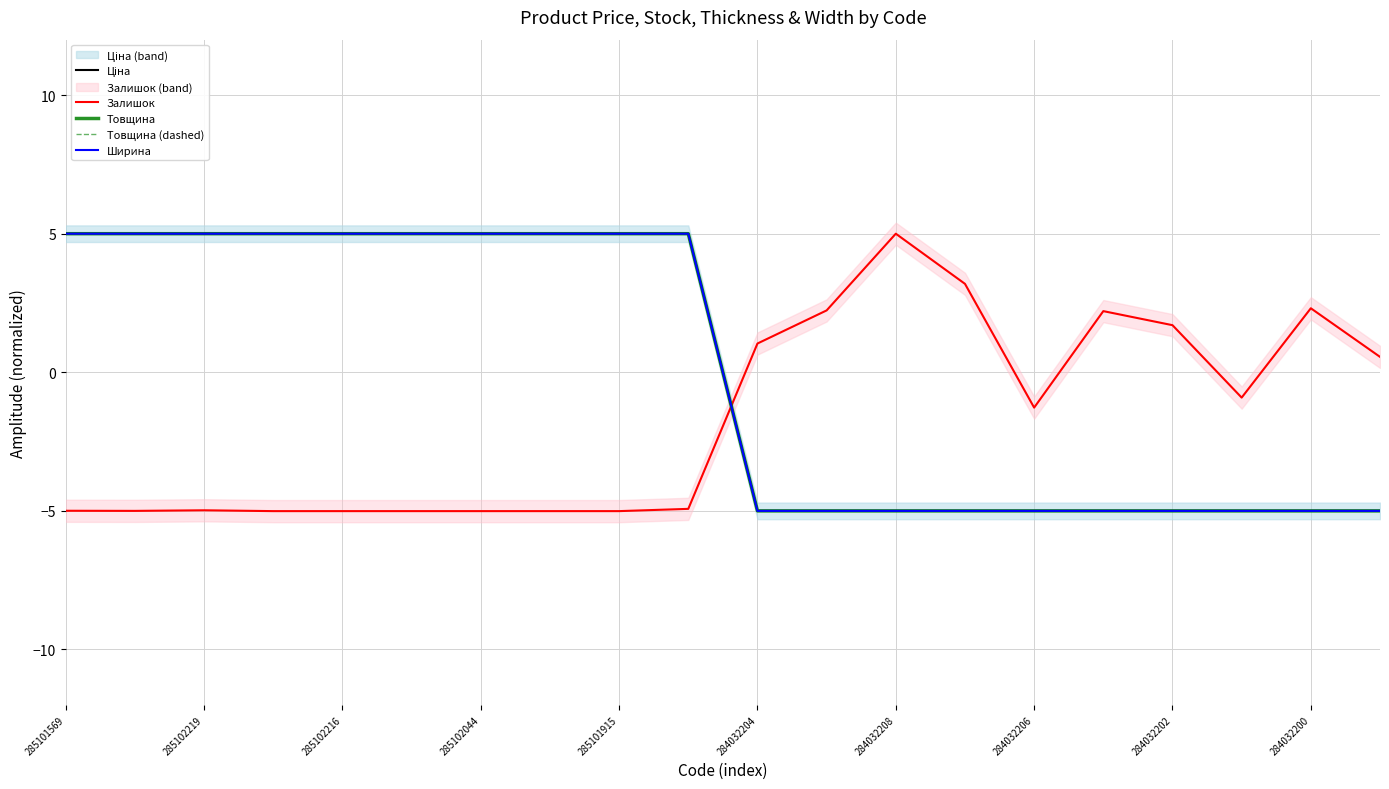

How many lines are shown in the chart?

5